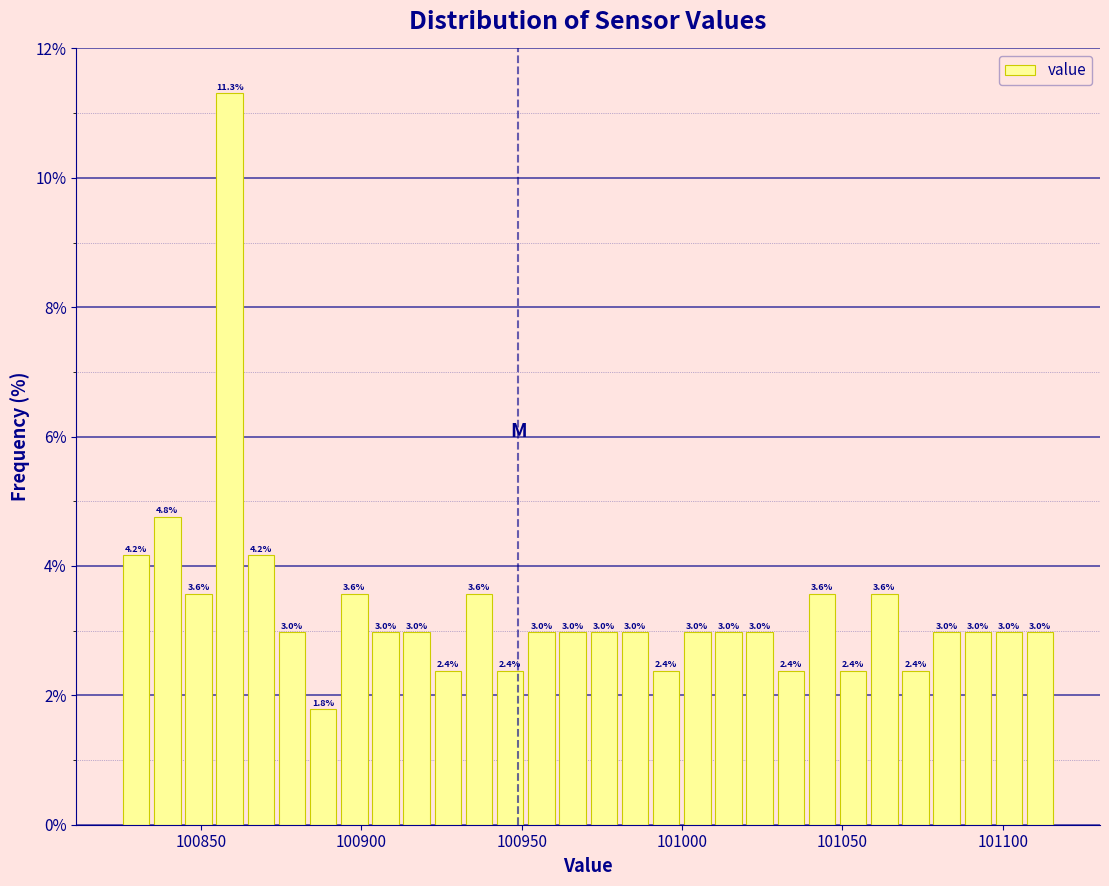

Around what value on the x-axis is the tallest bar? Give the approximate position of its centre, as read against the axis.

100860